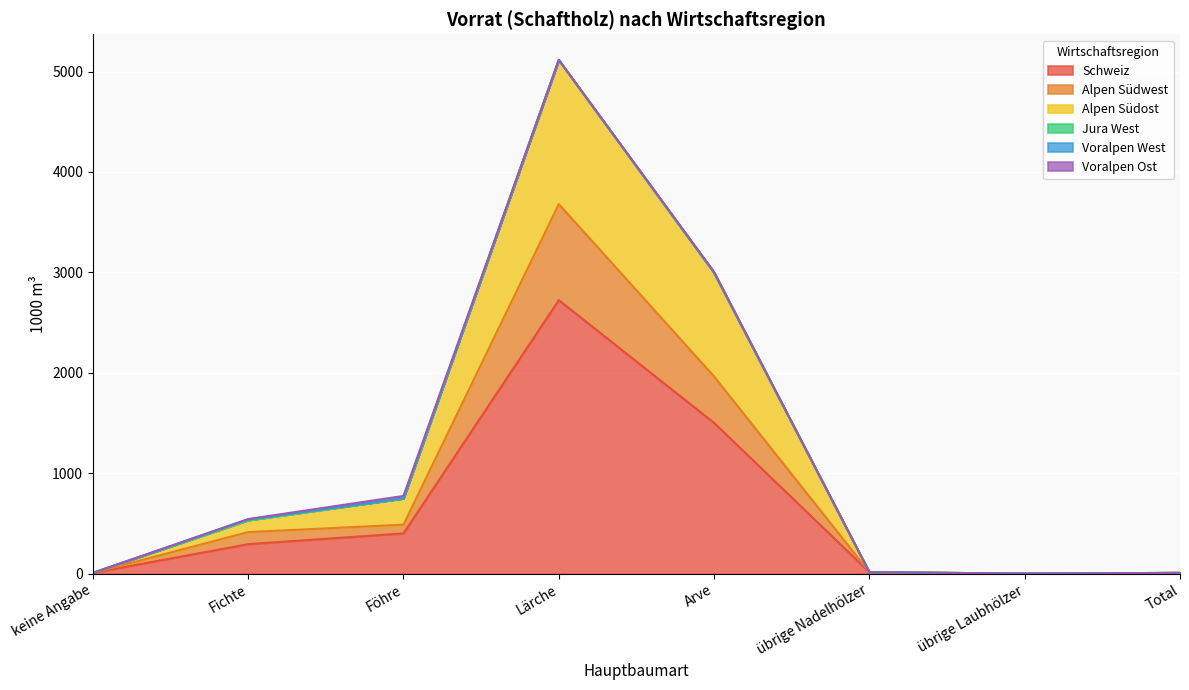

At which category is the sum across all series the highest?

Lärche